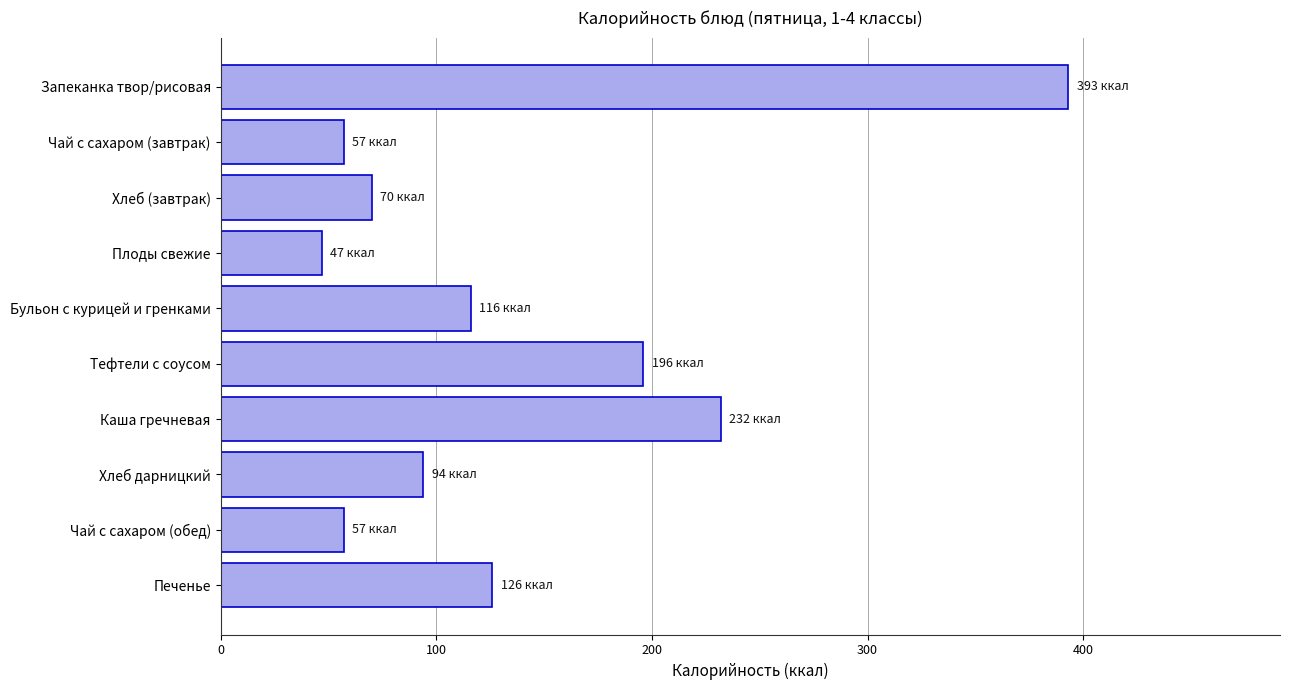

What is the difference between the values at Хлеб (завтрак) and Печенье?

56